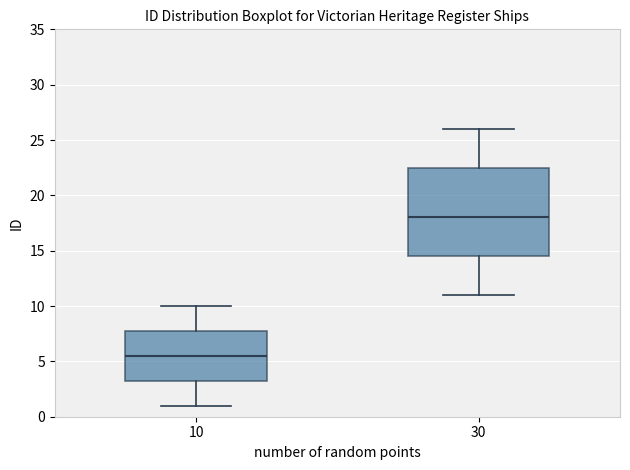

Reading left to right, transcribe this box plot: for each box, give where its median line is, the range the box spans, and where its two whiskers end, as read against the y-axis. The values are not printed on the chart, so give them approximately, as read against the axis.

10: median 5.5, box 3.5 to 8.0, whiskers 1.0 to 10.0
30: median 18.0, box 14.5 to 22.5, whiskers 11.0 to 26.0